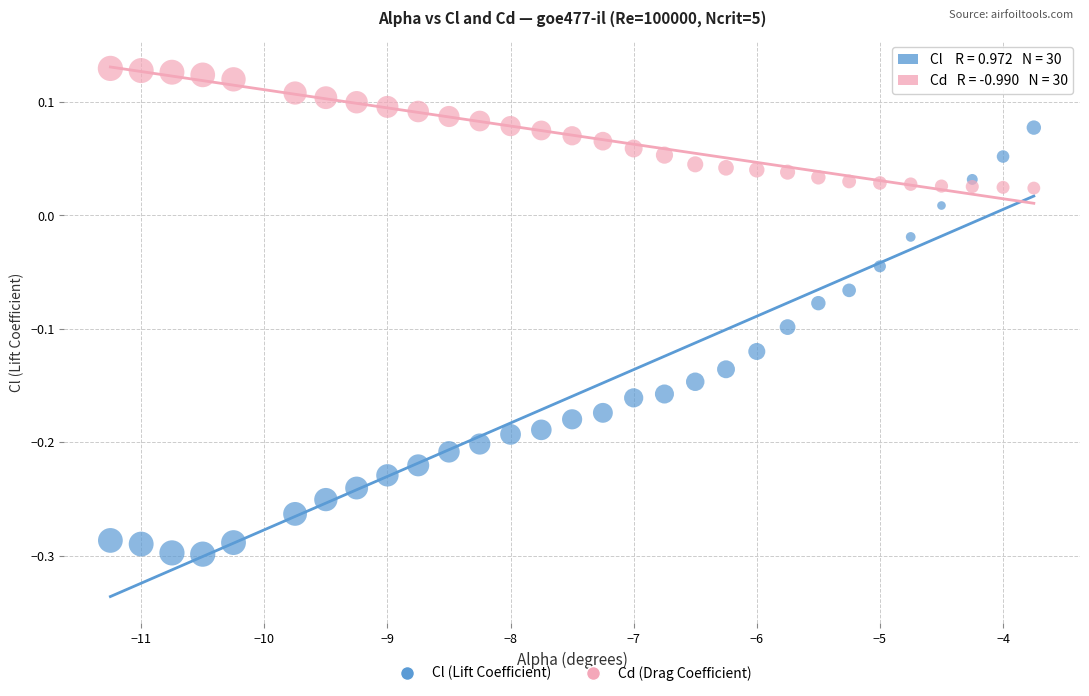

Which series has the largest Y range (max minus min)?

Cl (Lift Coefficient)